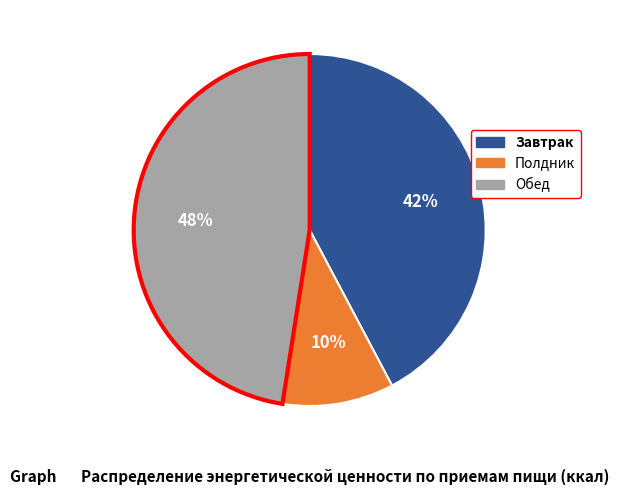

To the nearest percent, what portion does Завтрак represent?

42%